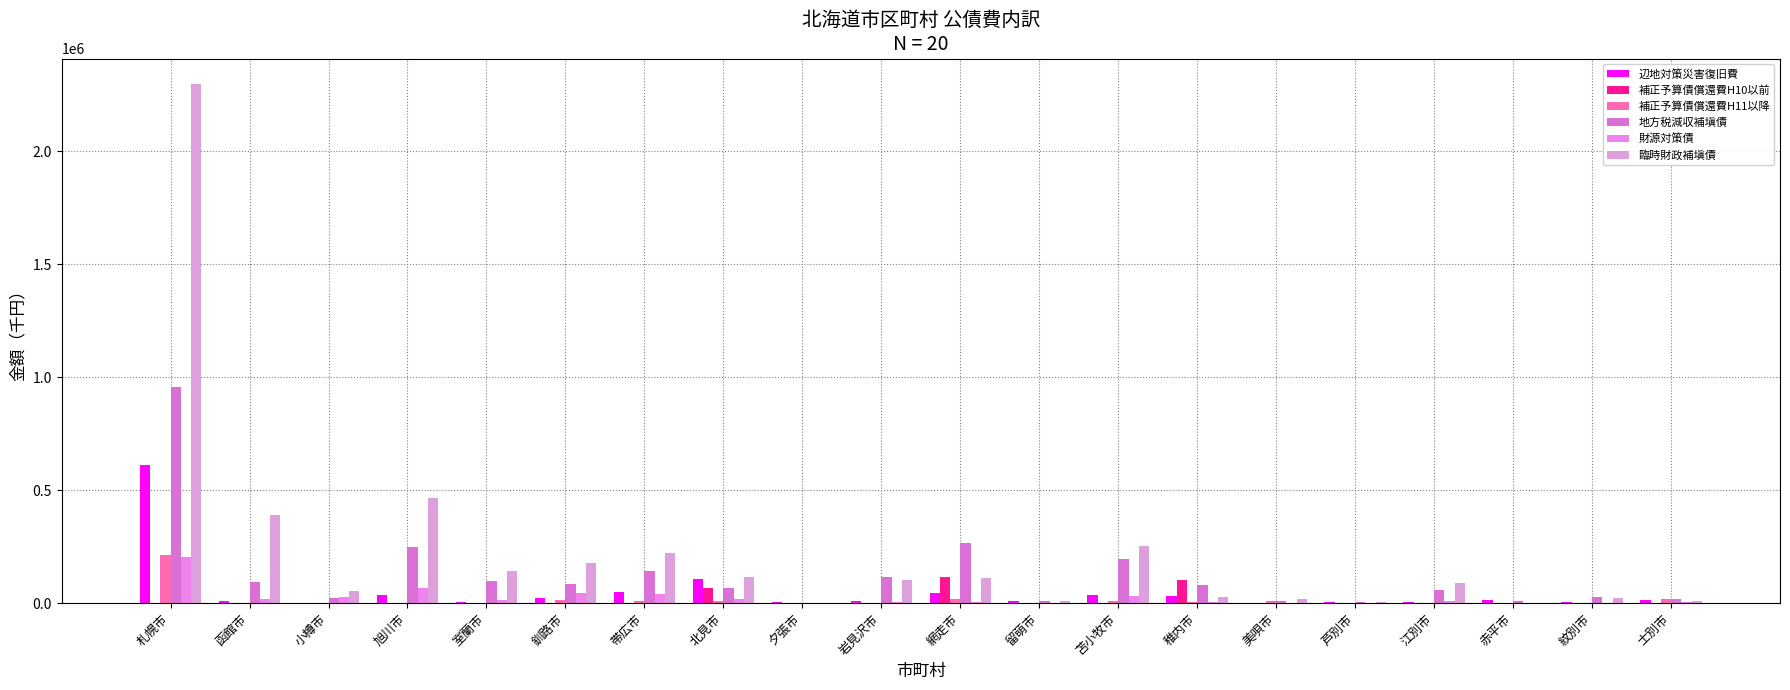

At which label is 補正予算債償還費H11以降 closest to 106129?

士別市